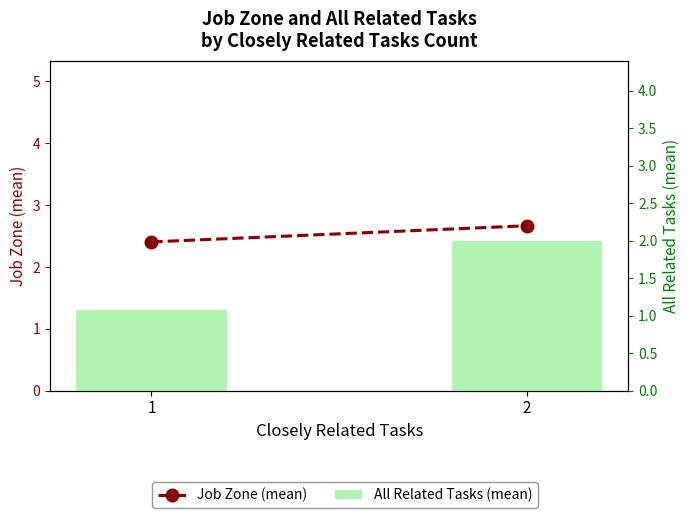

What is the difference between the maximum and minimum values in the Job Zone (mean) series?

0.3